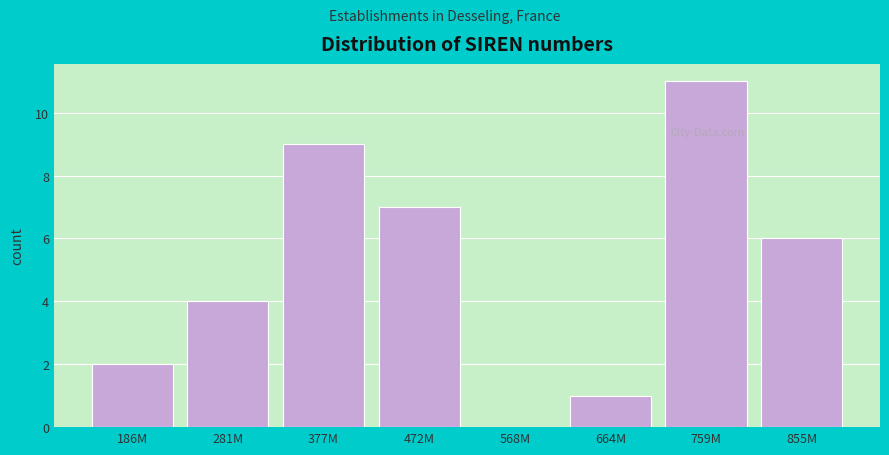

Reading right to left, what are all the values shown in this chart?

855M=6	759M=11	664M=1	568M=0	472M=7	377M=9	281M=4	186M=2